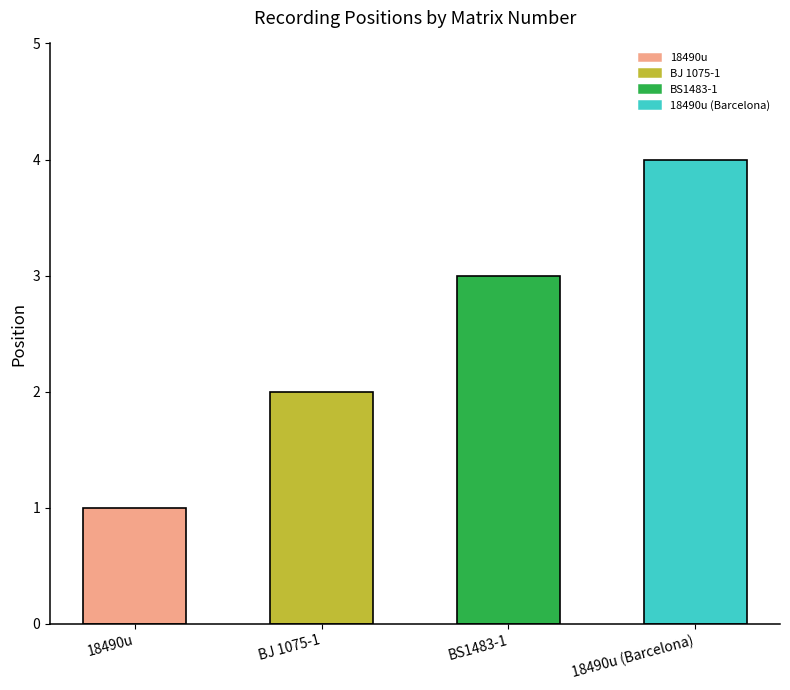

What is the value of the 4th bar from the left?

4